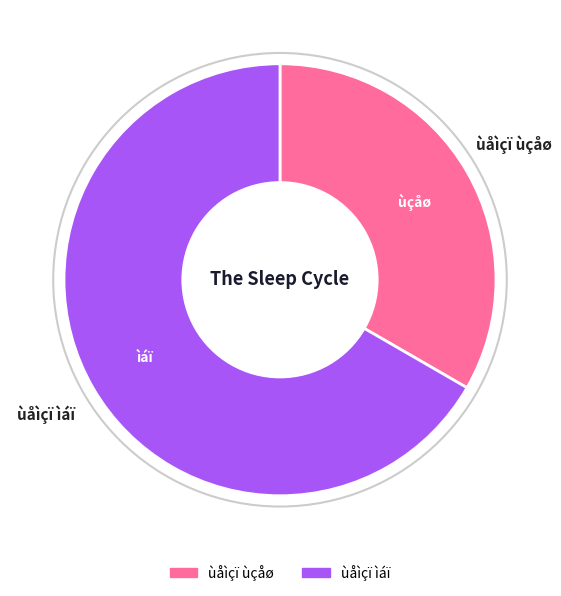

Which slice represents more than half of the pie?

ùåìçï ìáï